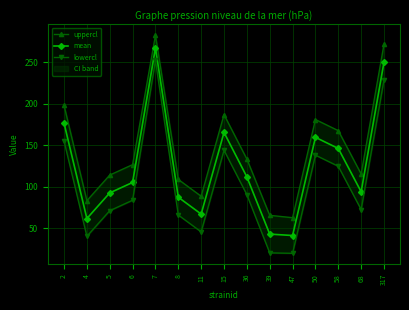

At which category does uppercl reach its first local peak?

7